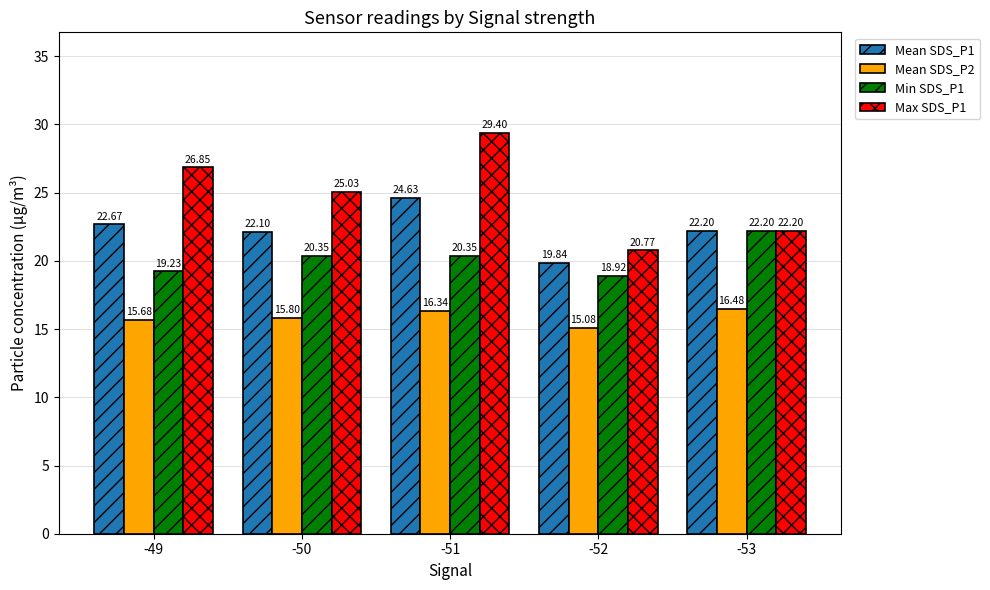

How many bars are there in each group?

4